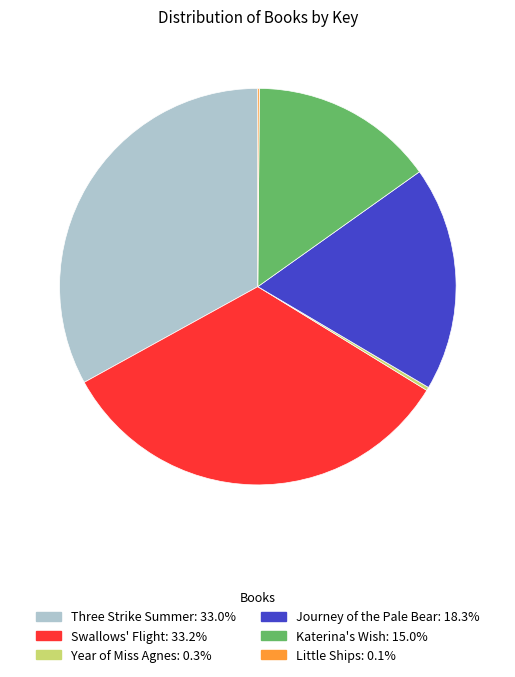

Is the sum of Journey of the Pale Bear and Three Strike Summer greater than half?

Yes